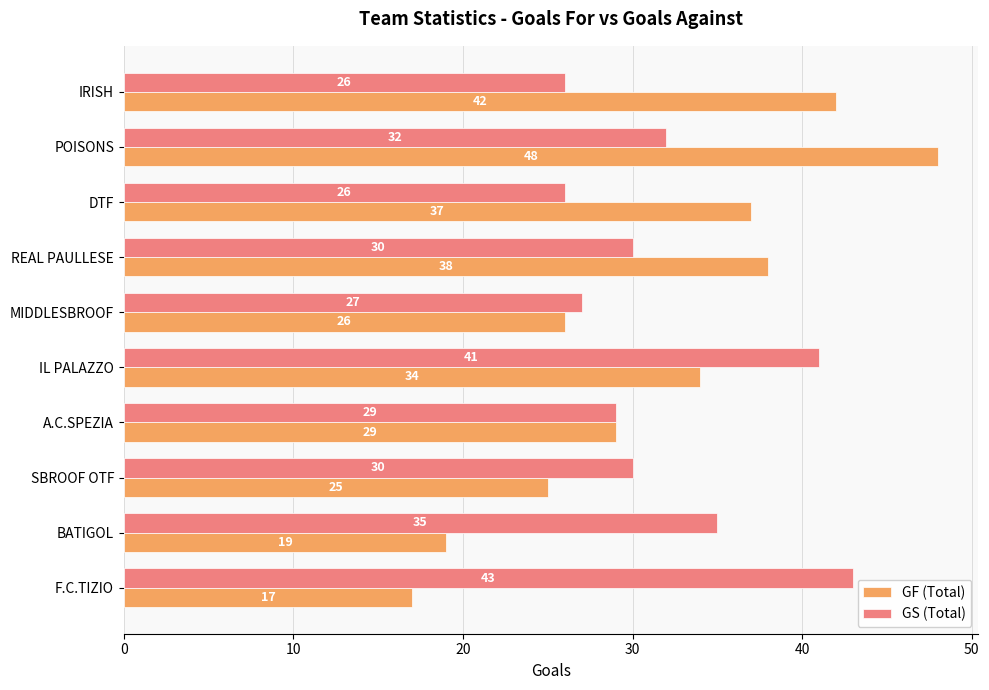

Rank the series by their average value, from highest to lowest.

GS (Total), GF (Total)